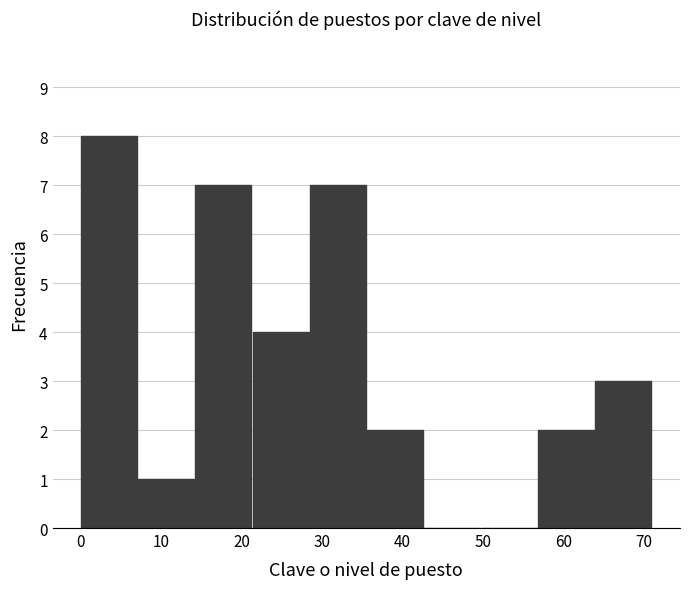

How tall is the bar that spans 21.3 to 28.4 on the x-axis? Neither the bar edges nor the heights are printed on the chart, so give them approximately, as read against the axes.

4